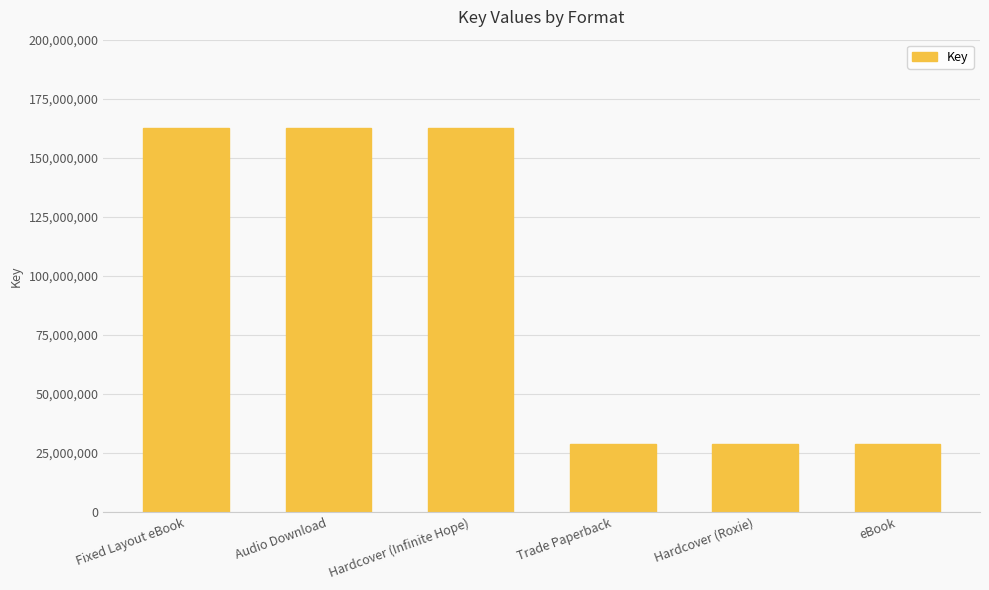

What value does the data have at Hardcover (Infinite Hope), to the nearest 100?

162433900